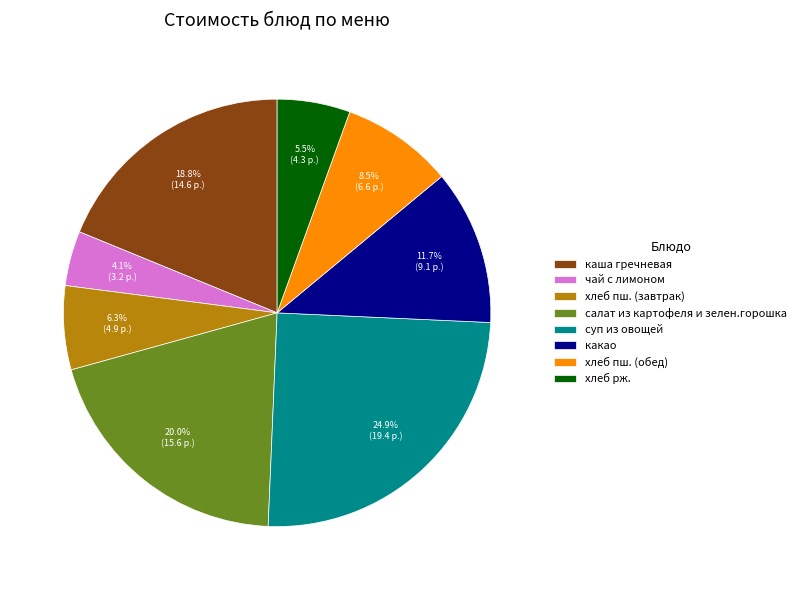

What is the largest slice in the pie chart?

суп из овощей